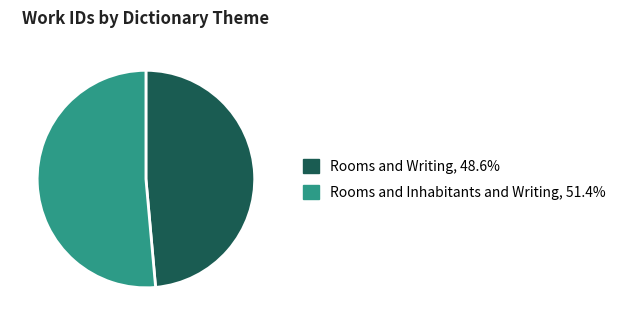

Rank the categories by value from lowest to highest.

Rooms and Writing, Rooms and Inhabitants and Writing